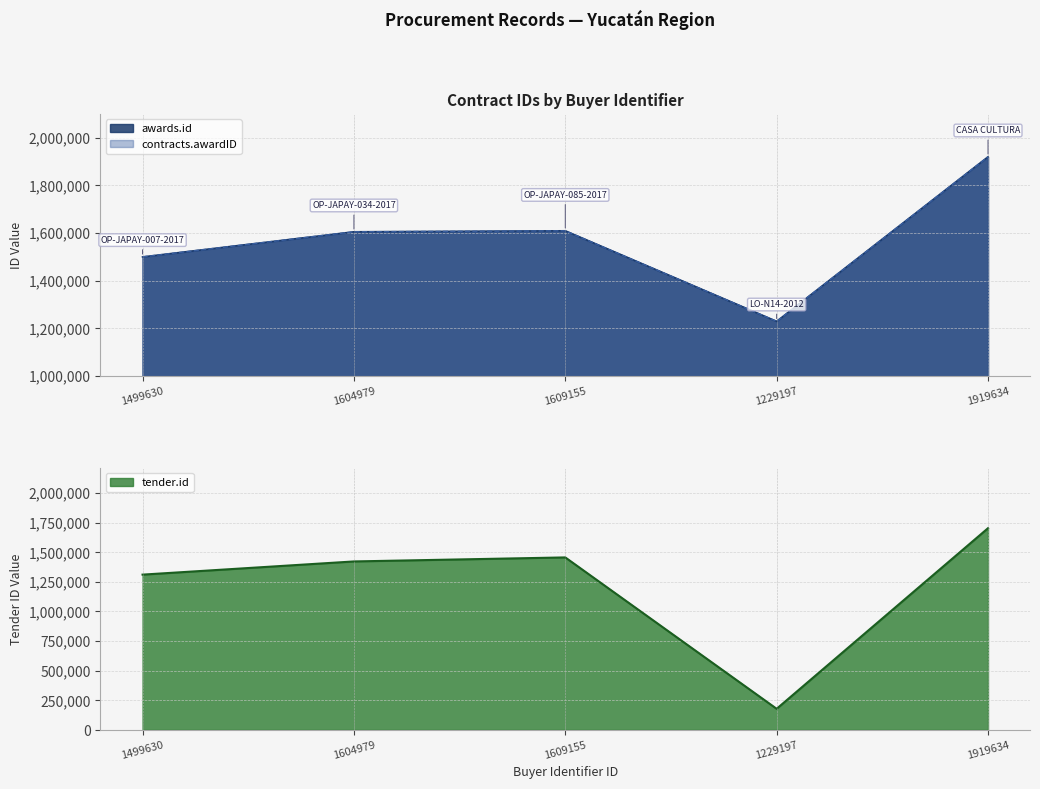

What is the value of the awards.id point at the 4th from the left?

1229197